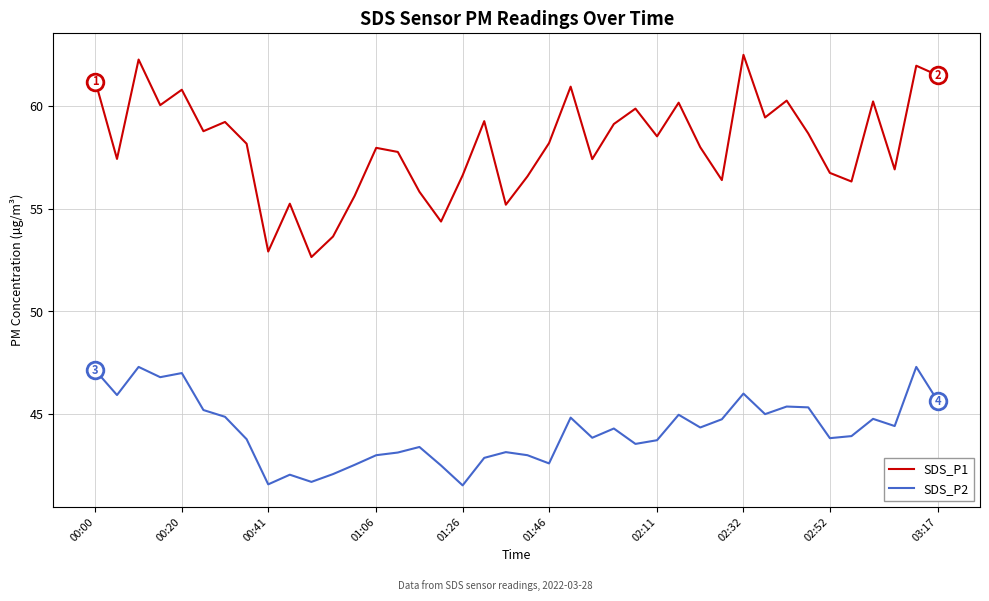

List the series in order of their overall mean, lowest first.

SDS_P2, SDS_P1